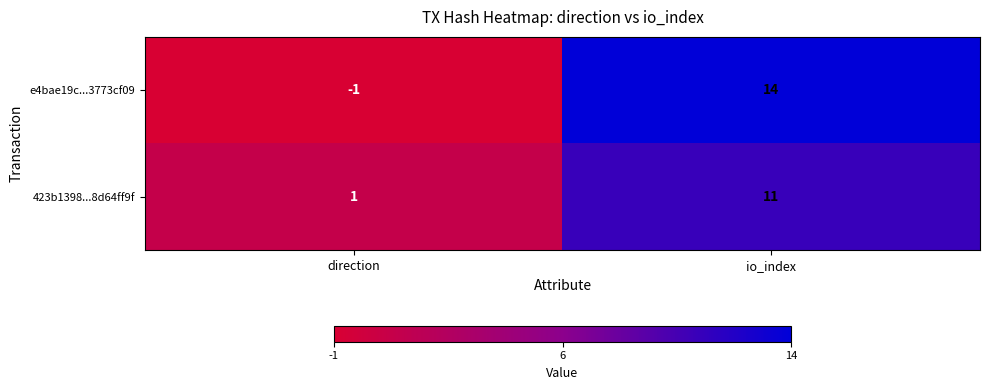

How many values in the e4bae19c...3773cf09 series are below 14?

1